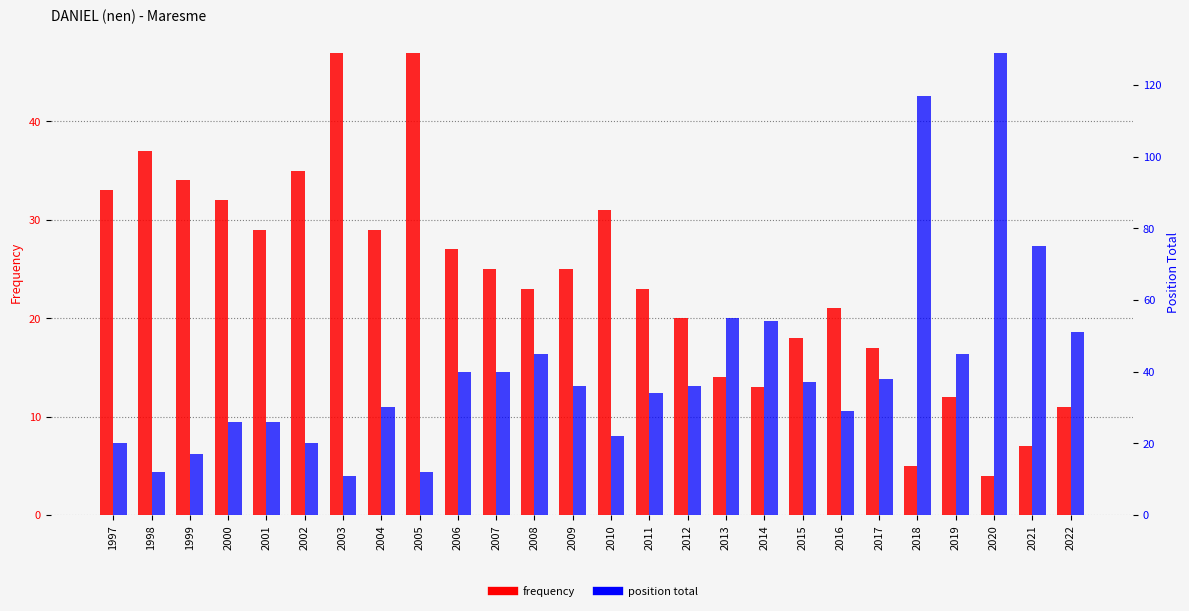

Reading left to right, extract all data points from this chart.

frequency: 33	37	34	32	29	35	47	29	47	27	25	23	25	31	23	20	14	13	18	21	17	5	12	4	7	11
position total: 20	12	17	26	26	20	11	30	12	40	40	45	36	22	34	36	55	54	37	29	38	117	45	129	75	51